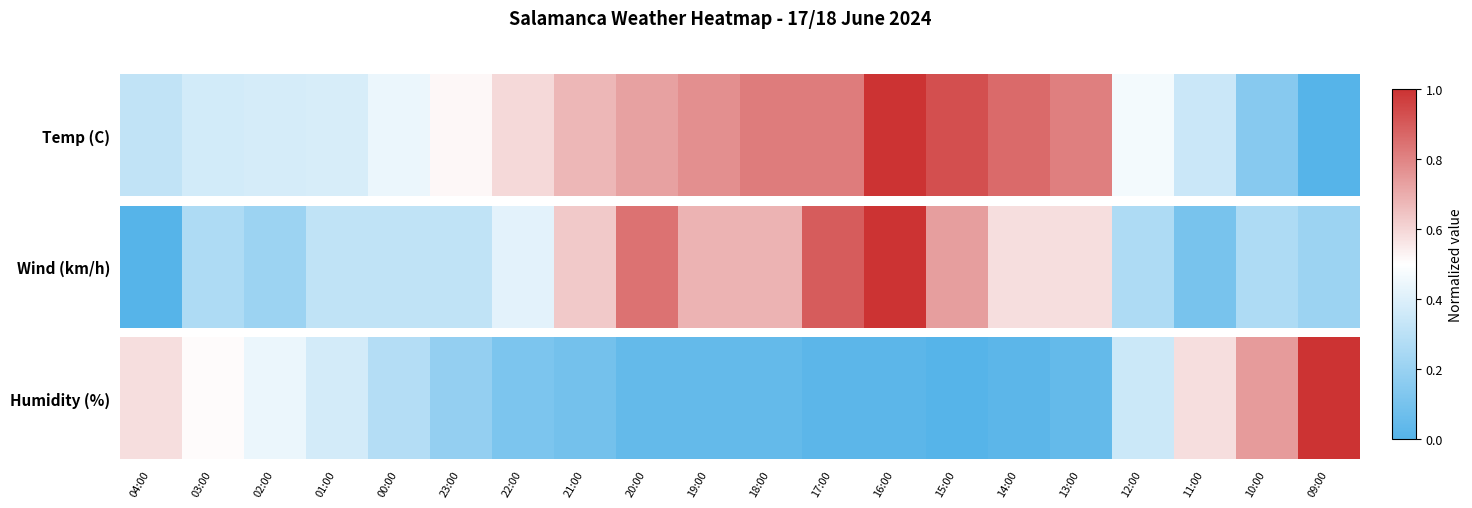

What is the change in value from 02:00 to 10:00?

+13